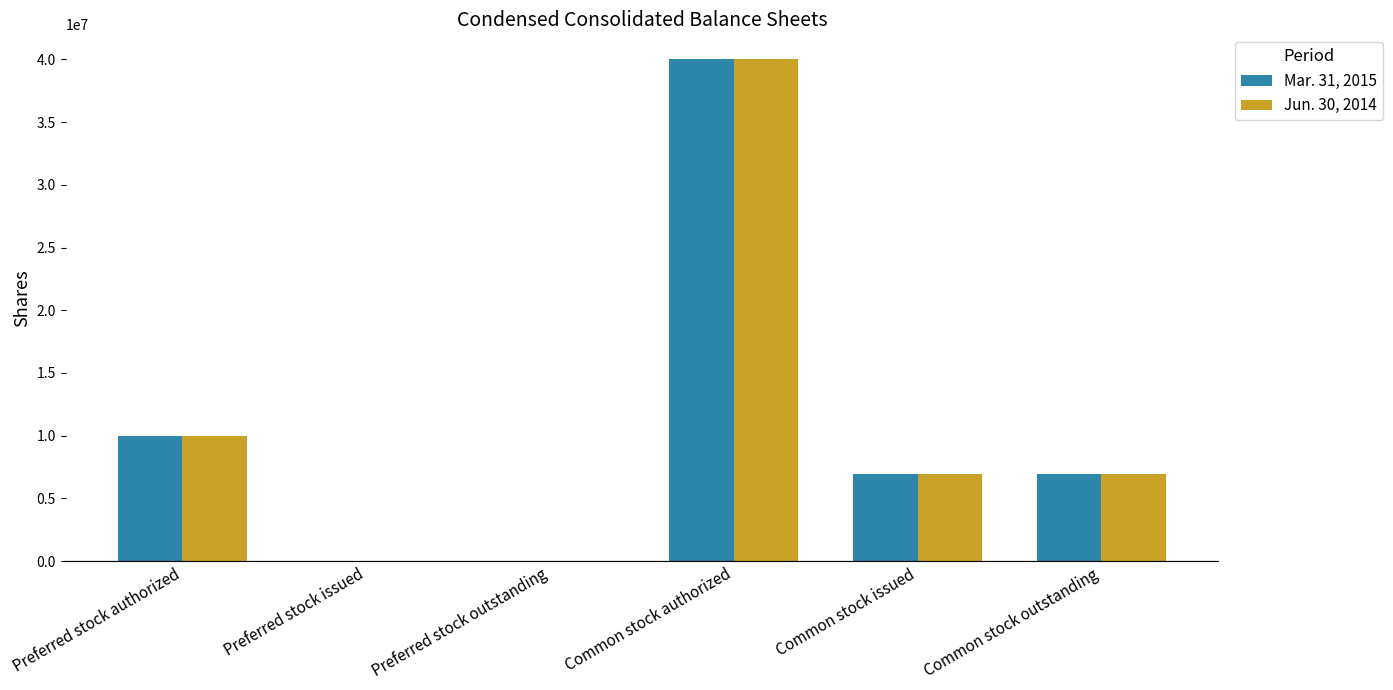

Is it true that Jun. 30, 2014 equals 40000000 at Common stock authorized?

True